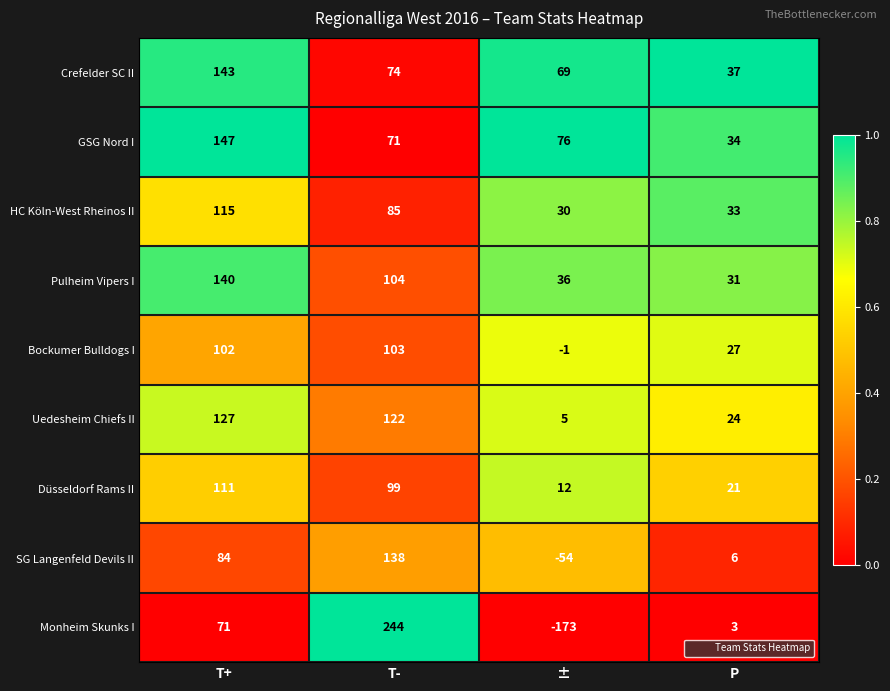

What is the minimum value shown in the chart?

-173